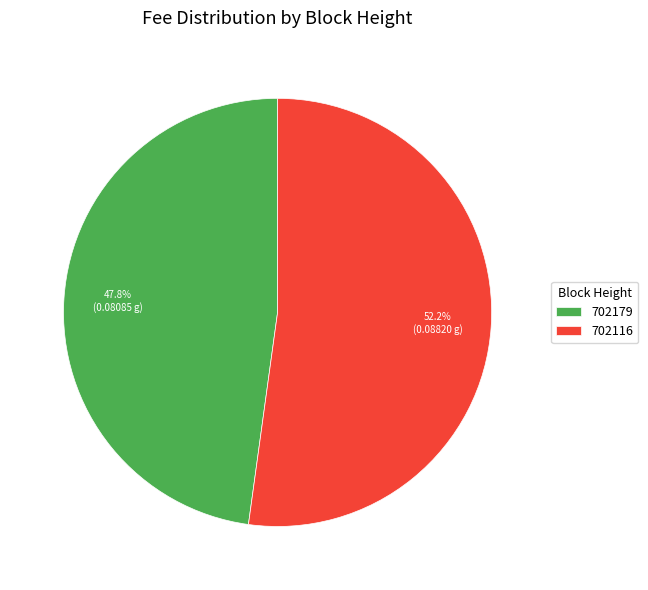

Rank the categories by value from lowest to highest.

702179, 702116